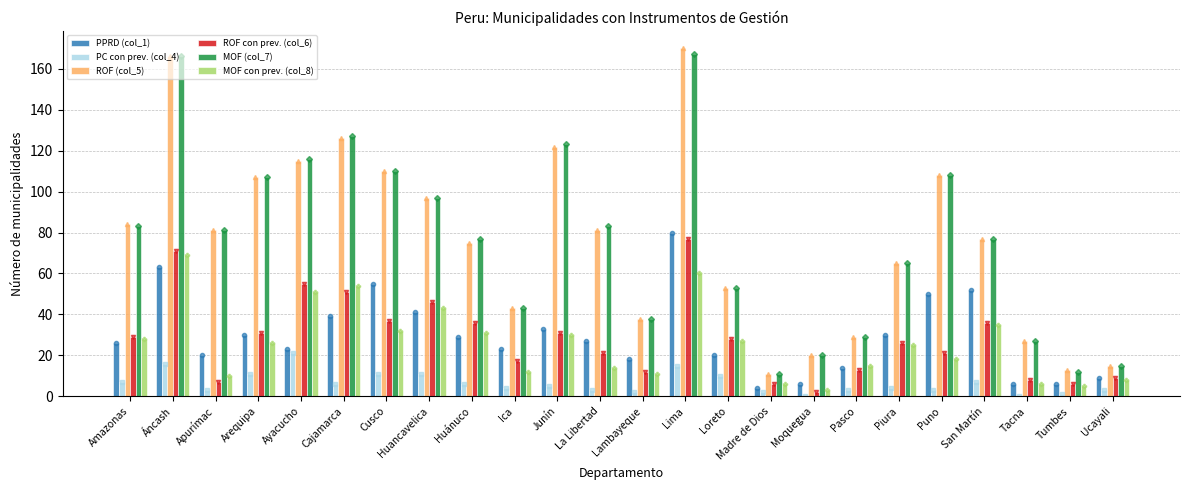

Which series has the largest total across all categories?

MOF (col_7)